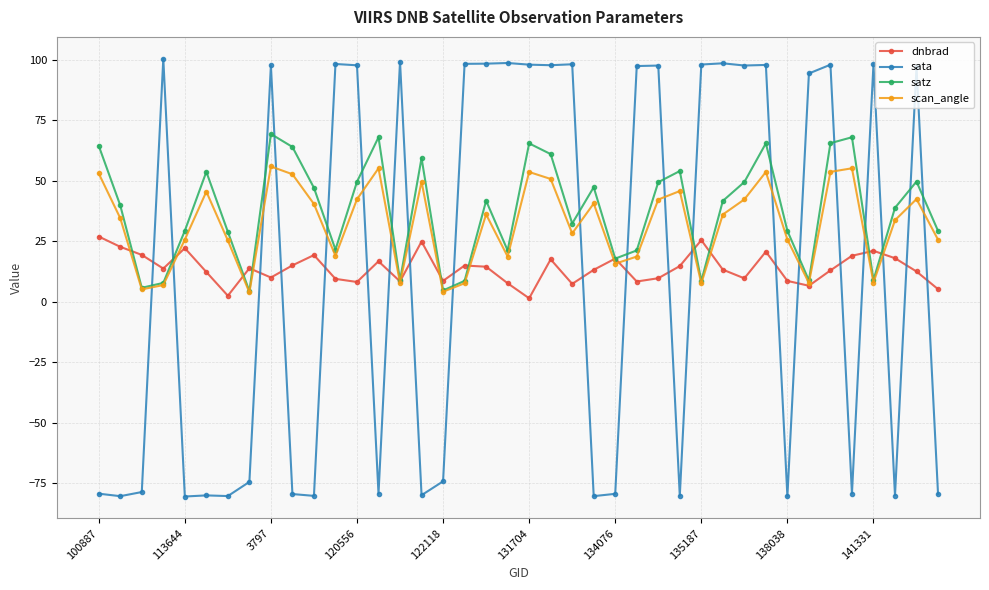

What are all the series names shown in the legend?

dnbrad, sata, satz, scan_angle